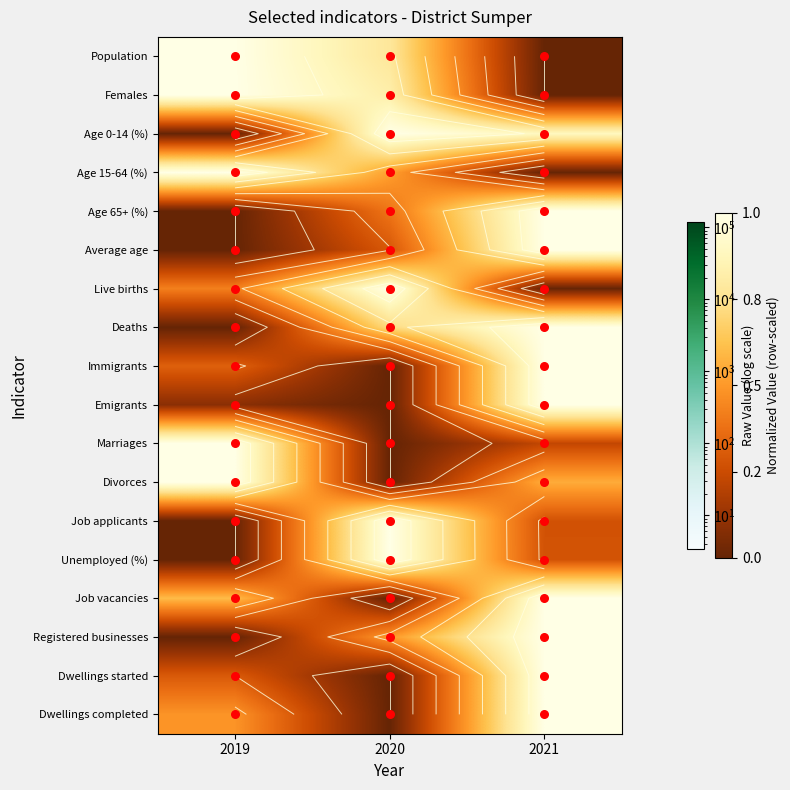

The Job vacancies series shows 1.5 at 2021. True or false?

False